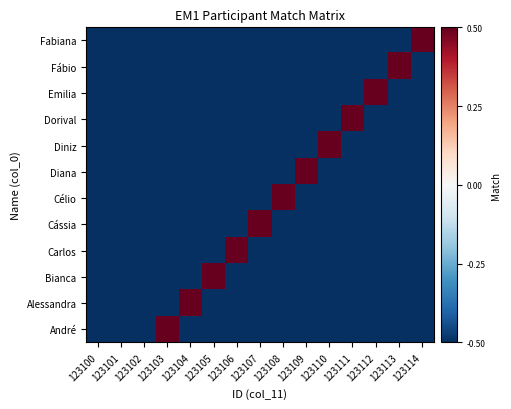

At which label does Diniz reach its peak?

123110